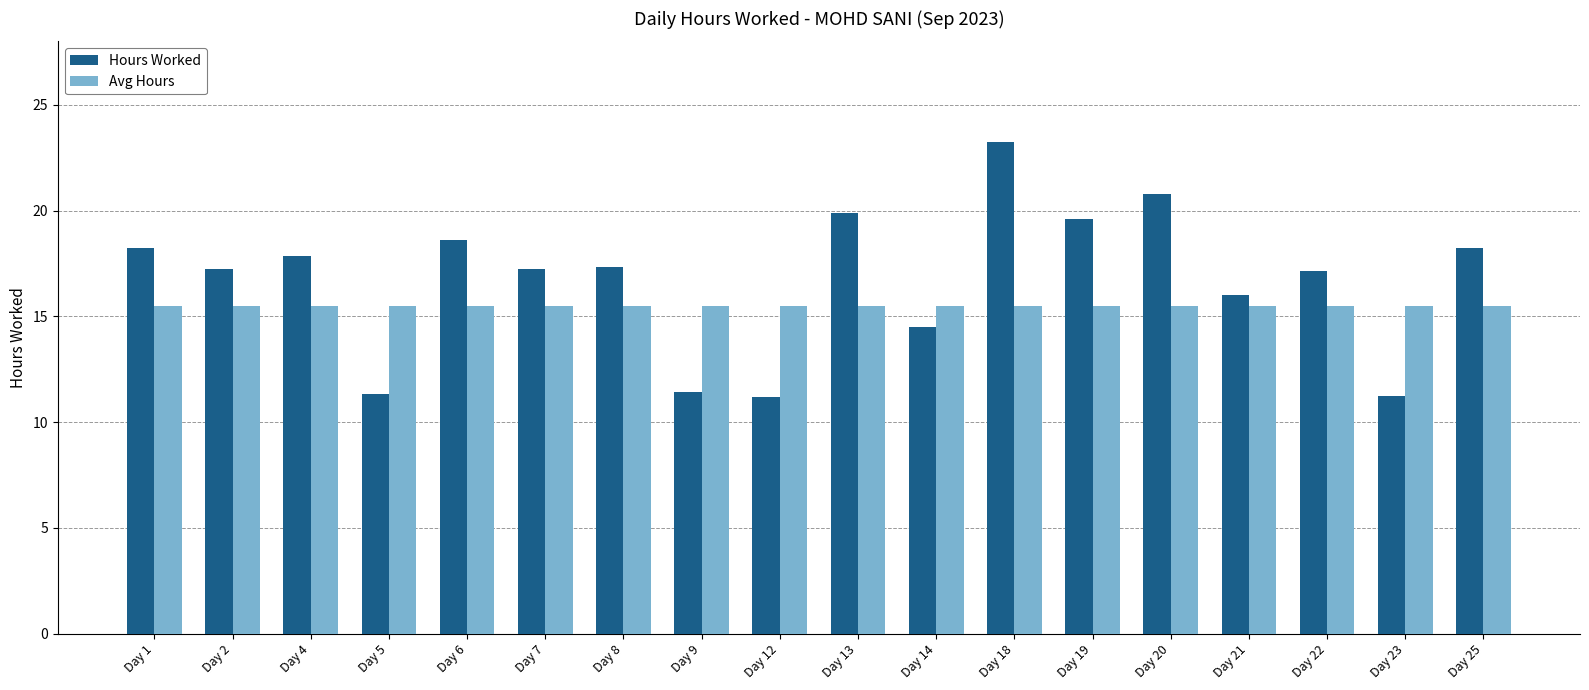

What is the value of the Hours Worked bar at the 3rd from the left?

17.8